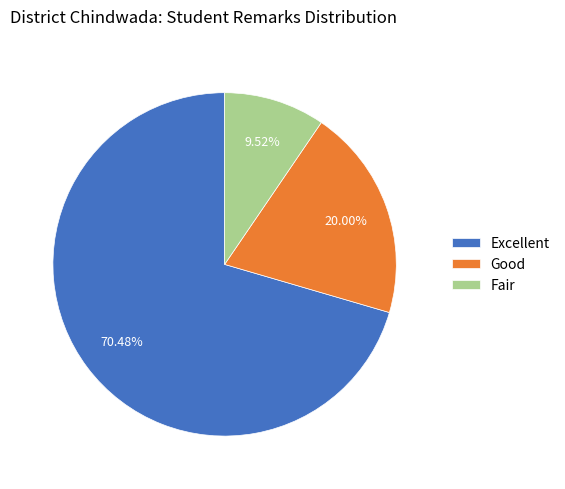

Is there a majority slice in this chart?

Yes